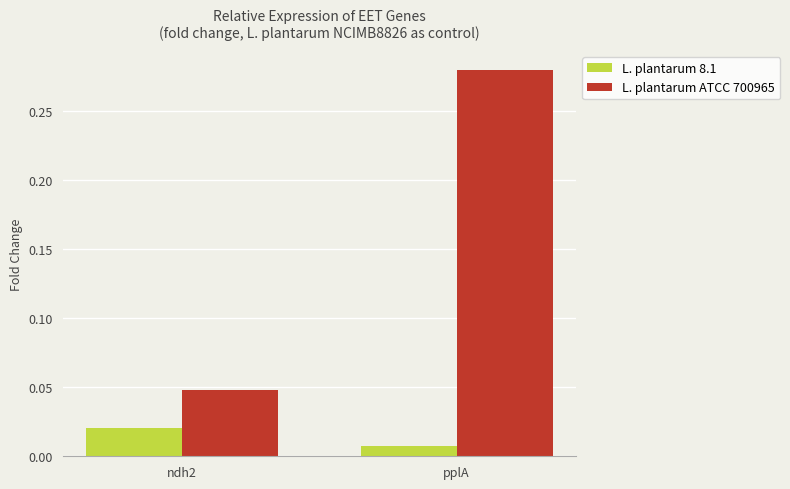

At which label does L. plantarum ATCC 700965 reach its minimum?

ndh2